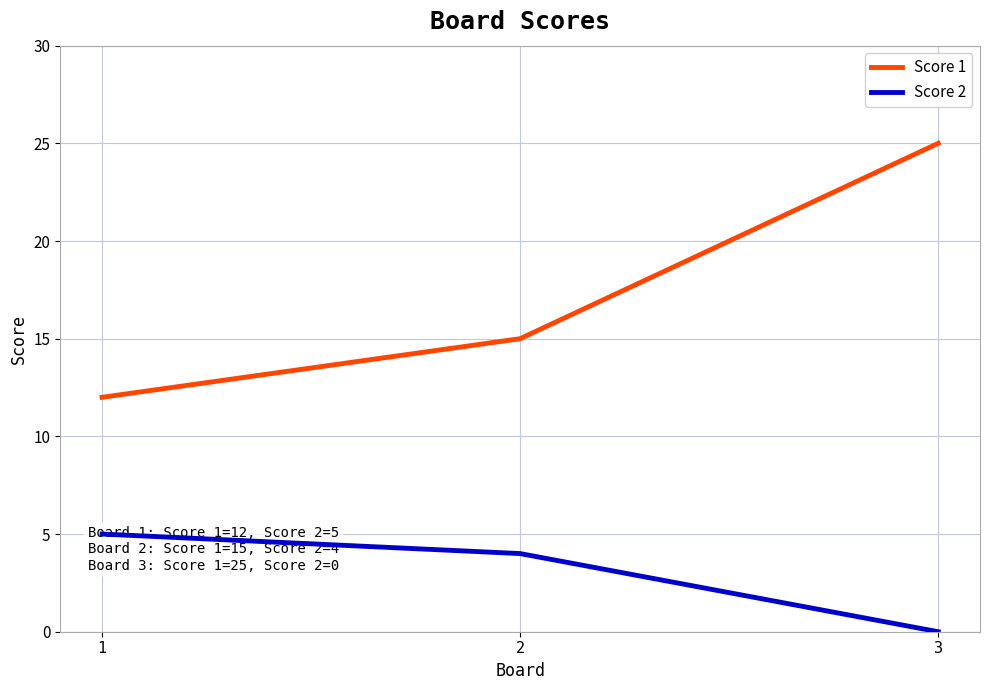

How many lines are shown in the chart?

2